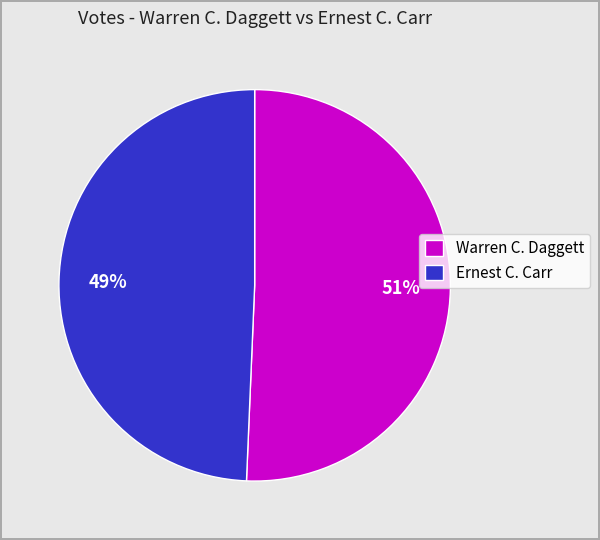

Does Ernest C. Carr account for over 50% of the chart?

No